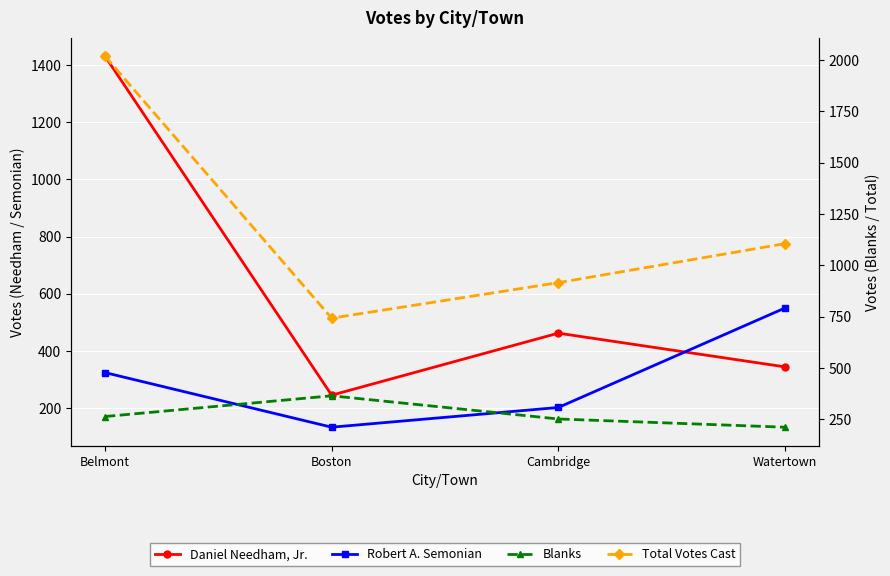

What is the smallest value displayed?

133